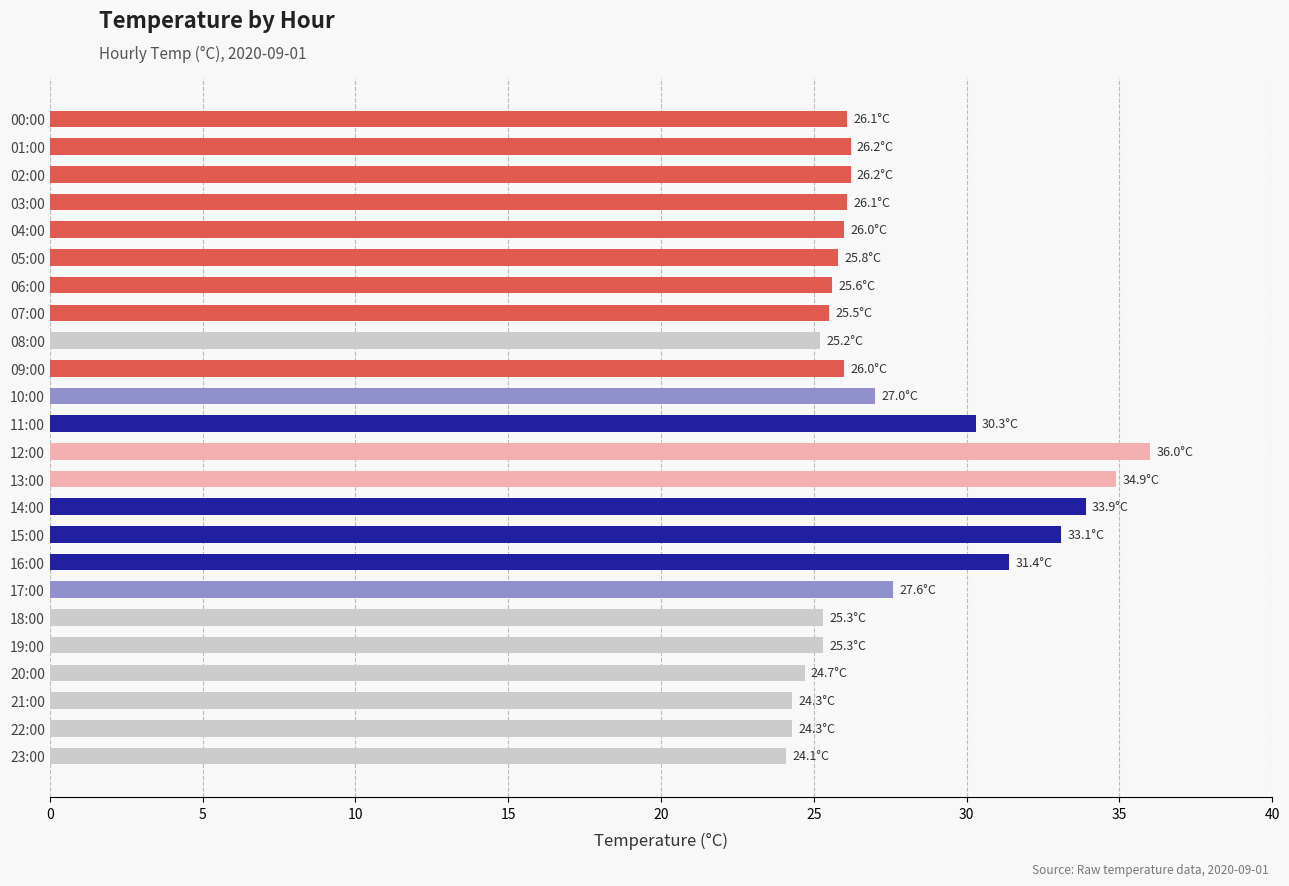

What is the smallest value displayed?

24.1